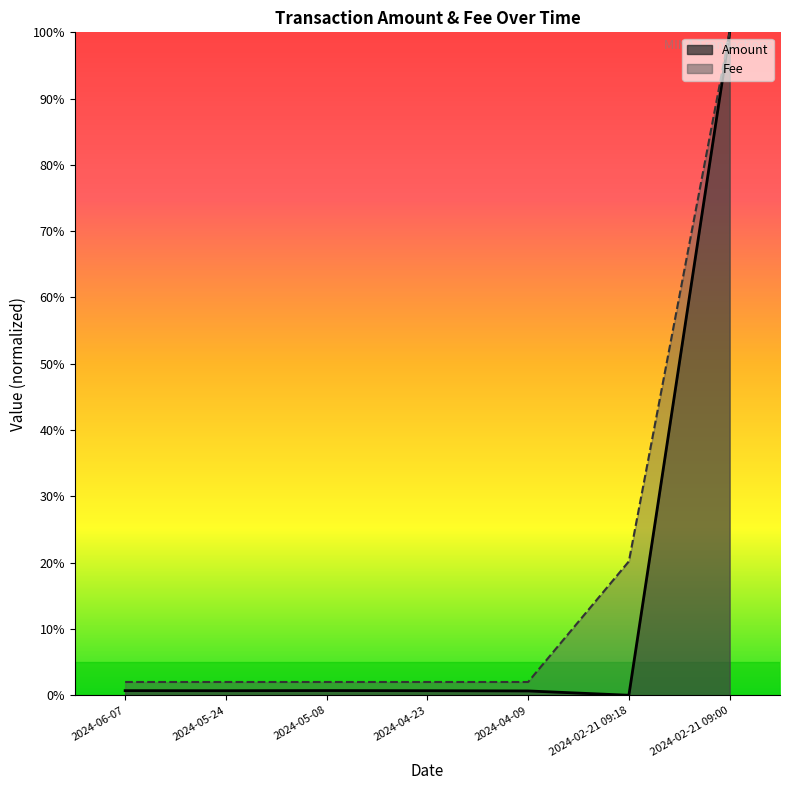

The value of Fee at 2024-02-21 09:18 is 0.2. True or false?

True